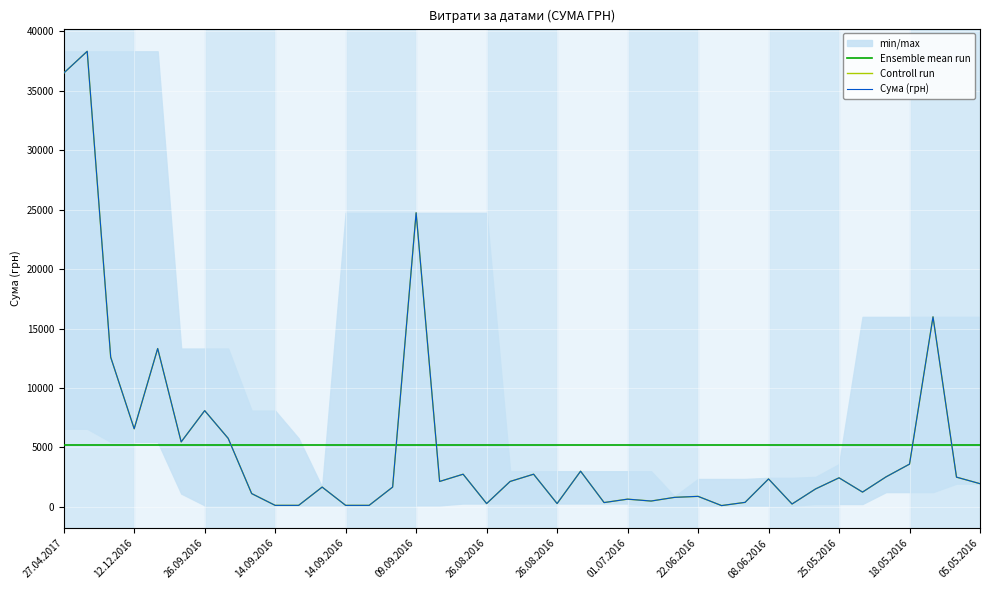

How many lines are shown in the chart?

3